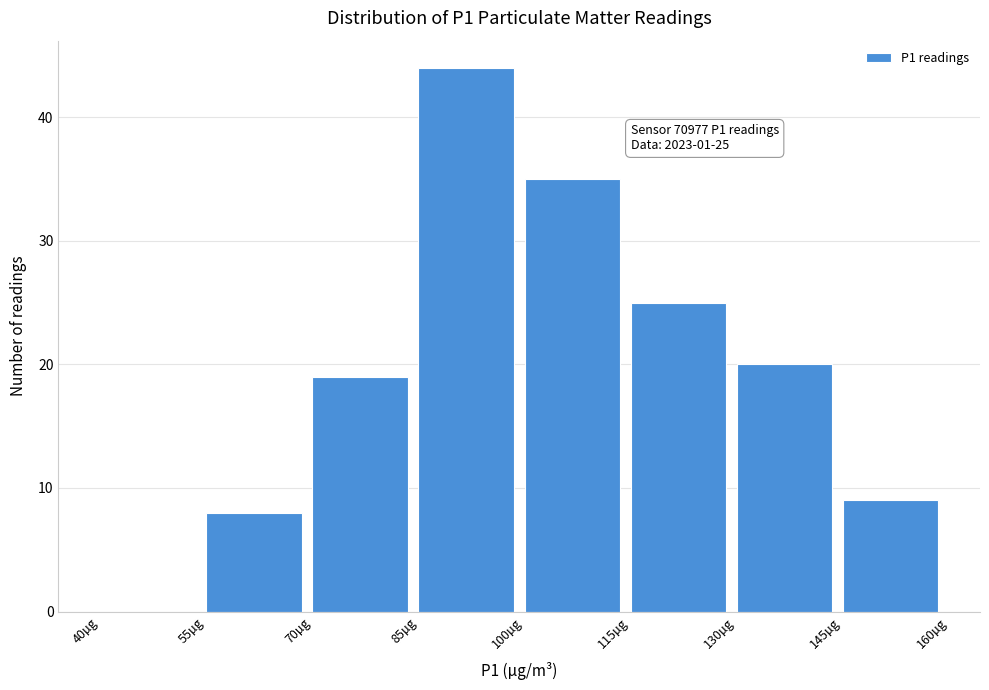

Which range on the x-axis has the tallest bar?

85 to 100